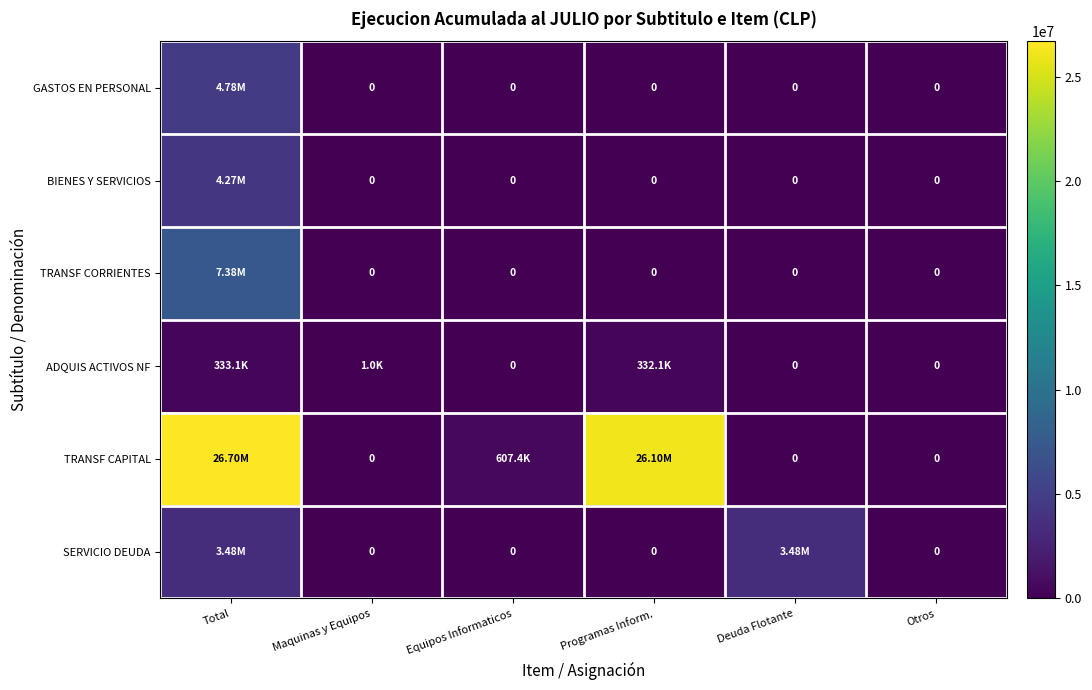

At how many categories does at least one series exceed 8393522?

2